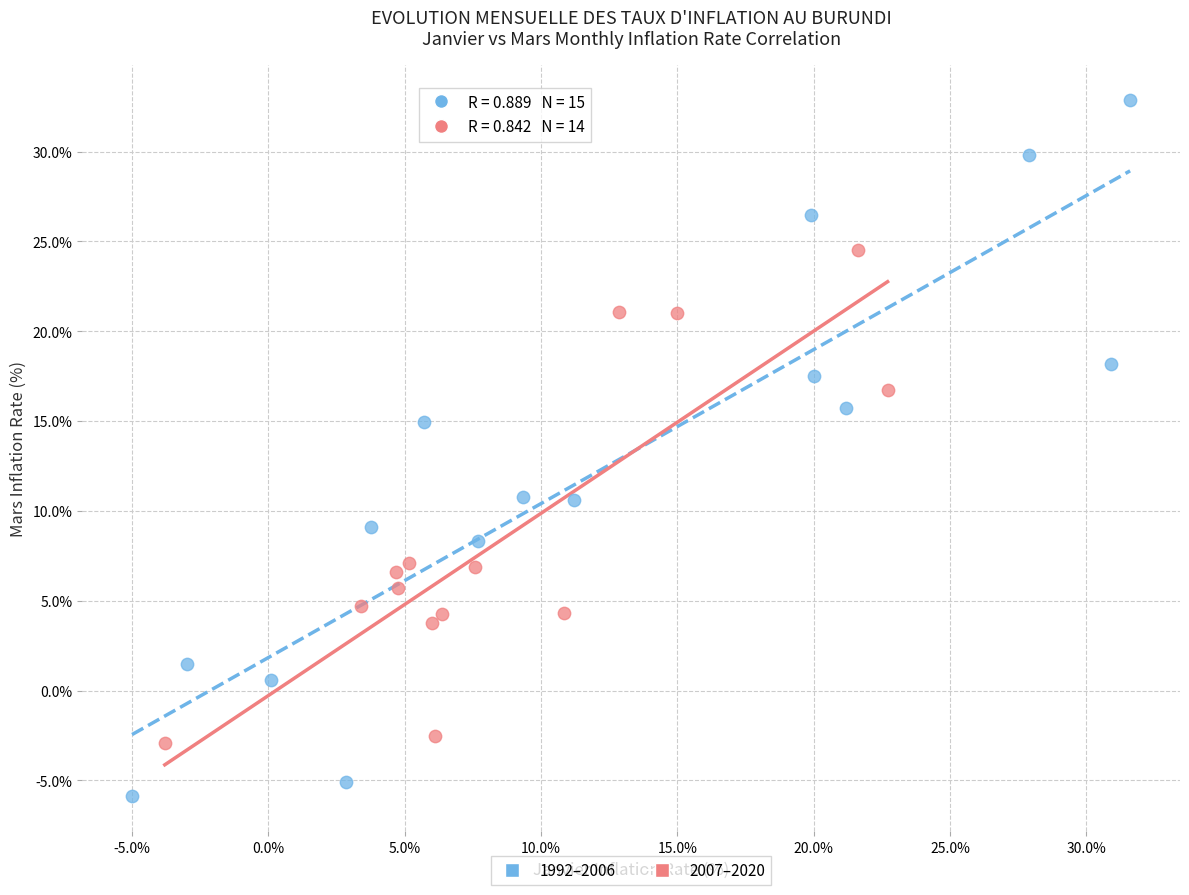

Which series reaches the maximum Y coordinate?

1992–2006